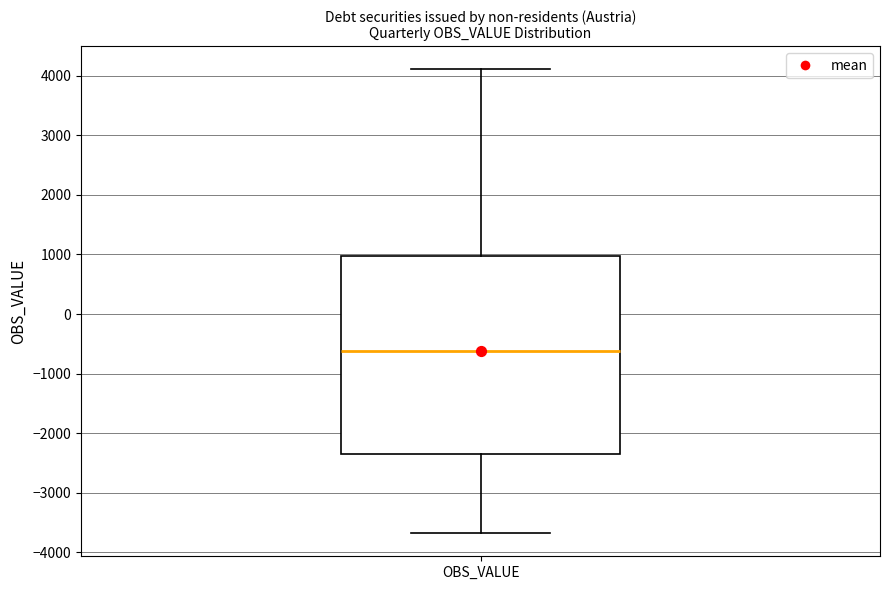

Where is the upper edge of the box for OBS_VALUE on the y-axis? The values are not printed on the chart, so give them approximately, as read against the axis.

1000